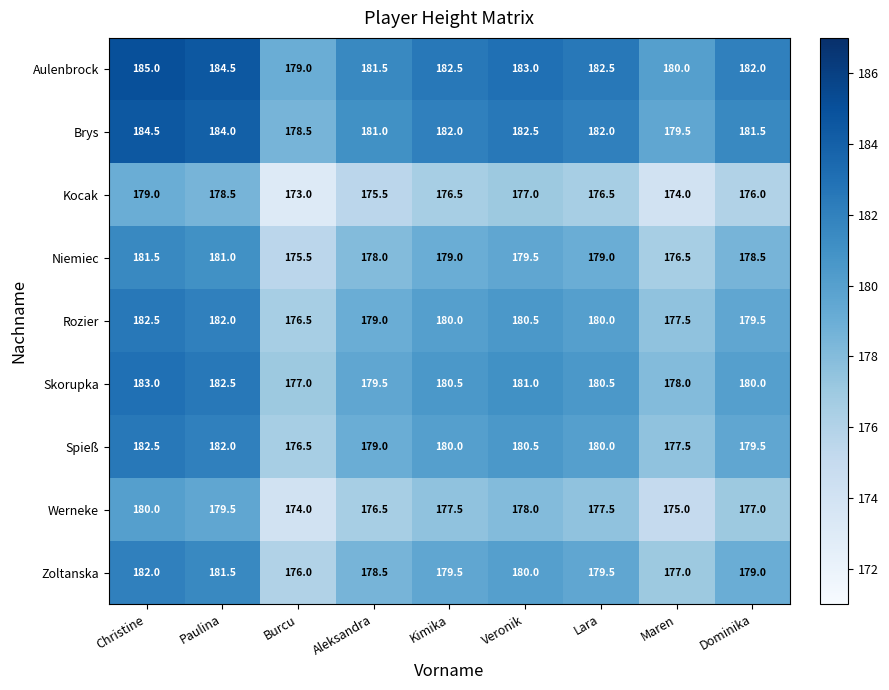

What is the smallest value displayed?

173.0